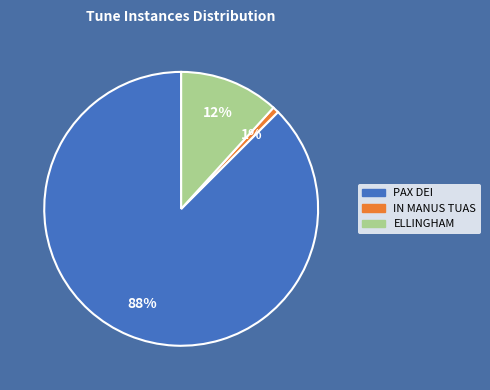

Is it true that ELLINGHAM is 1% of the pie?

False